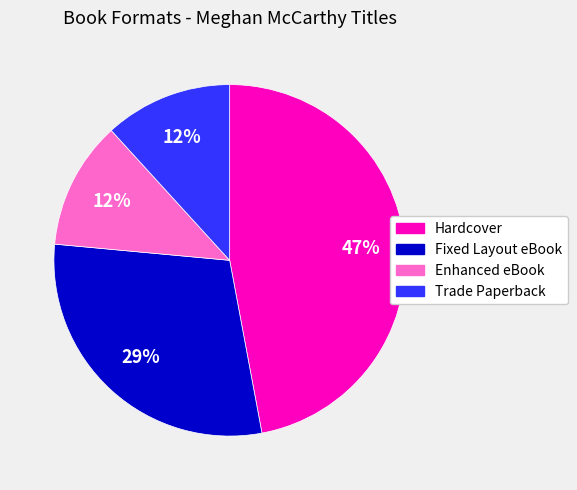

Is the sum of Hardcover and Enhanced eBook greater than half?

Yes